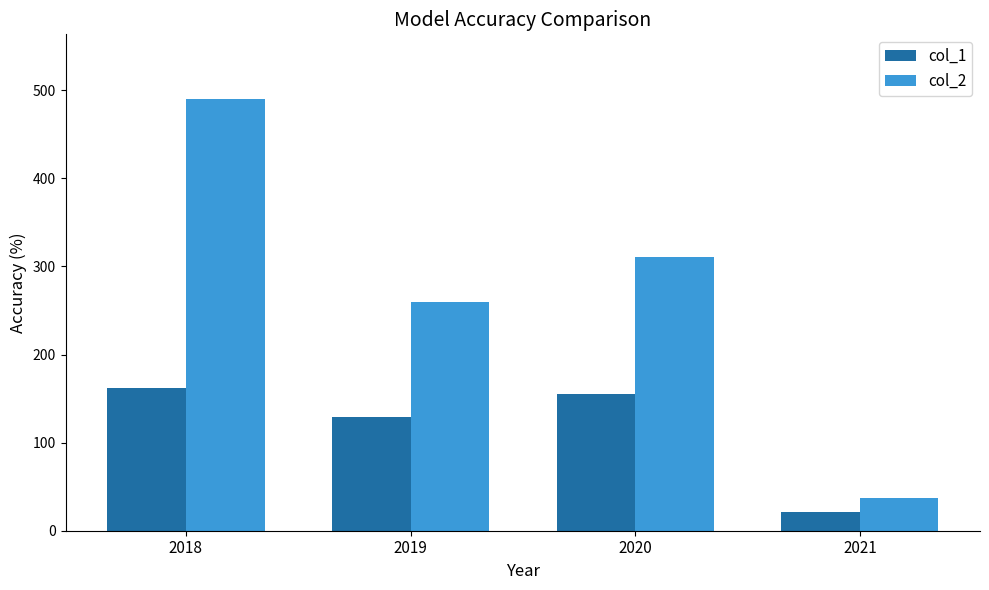

What is the difference between the highest and lowest values at 2019?

131.0